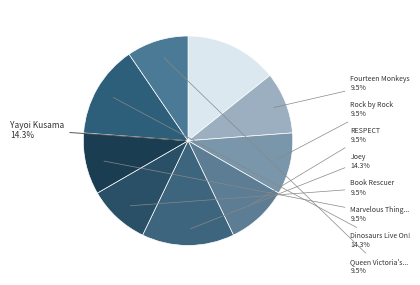

What is the change in value from Yayoi Kusama to Rock by Rock?

-1